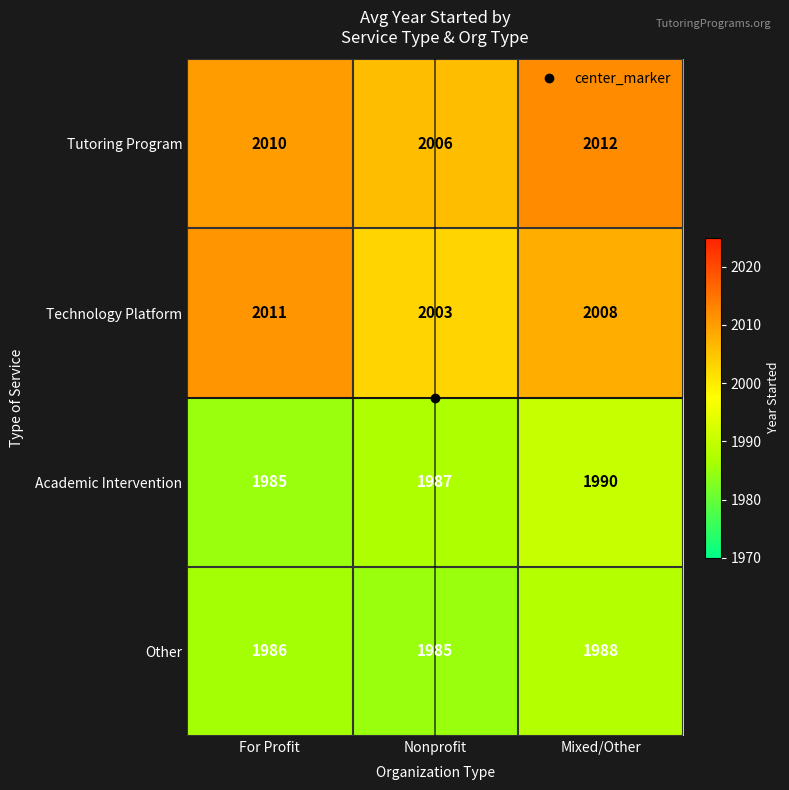

What is the sum of all Tutoring Program values?

6028